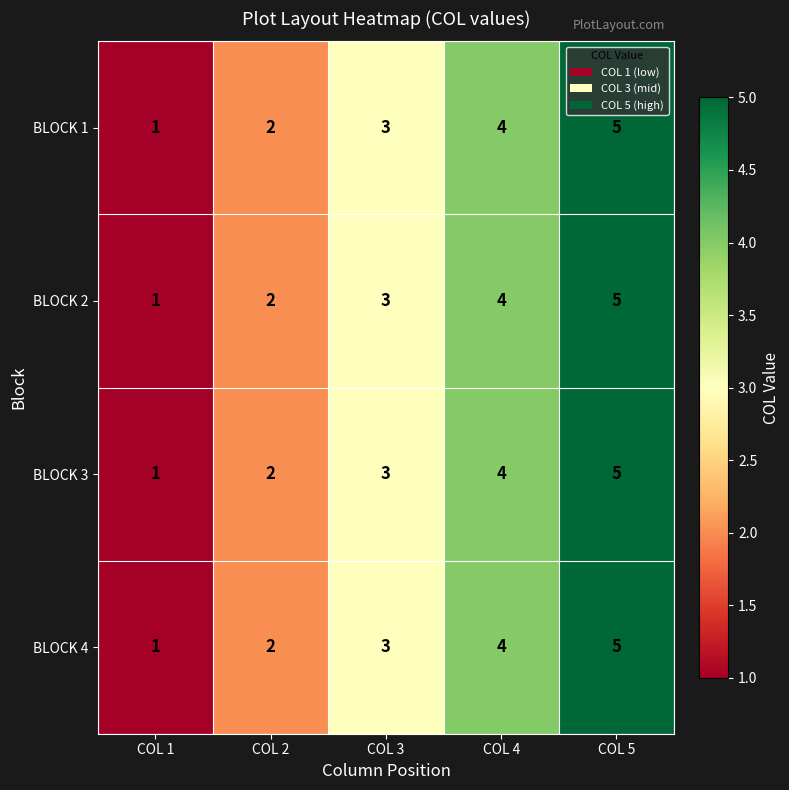

Which label corresponds to the smallest value in the chart?

COL 1